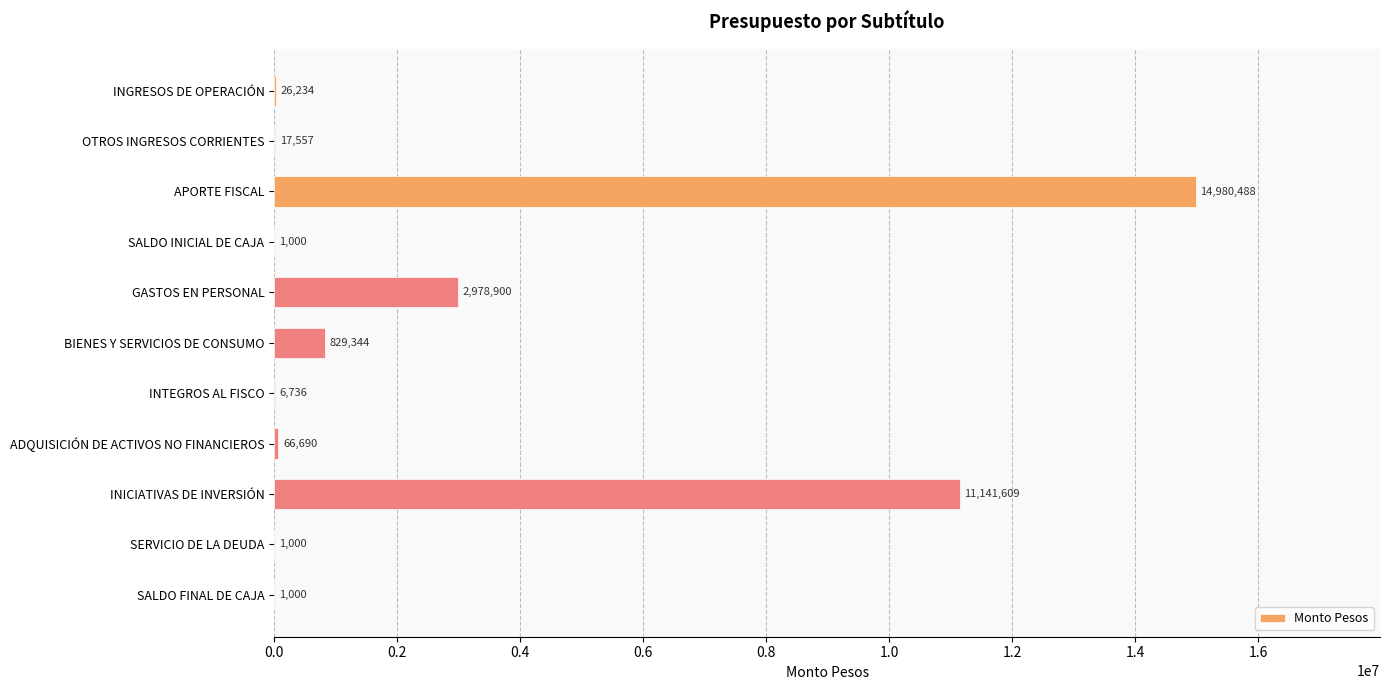

Reading top to bottom, extract all data points from this chart.

INGRESOS DE OPERACIÓN=26234	OTROS INGRESOS CORRIENTES=17557	APORTE FISCAL=14980488	SALDO INICIAL DE CAJA=1000	GASTOS EN PERSONAL=2978900	BIENES Y SERVICIOS DE CONSUMO=829344	INTEGROS AL FISCO=6736	ADQUISICIÓN DE ACTIVOS NO FINANCIEROS=66690	INICIATIVAS DE INVERSIÓN=11141609	SERVICIO DE LA DEUDA=1000	SALDO FINAL DE CAJA=1000